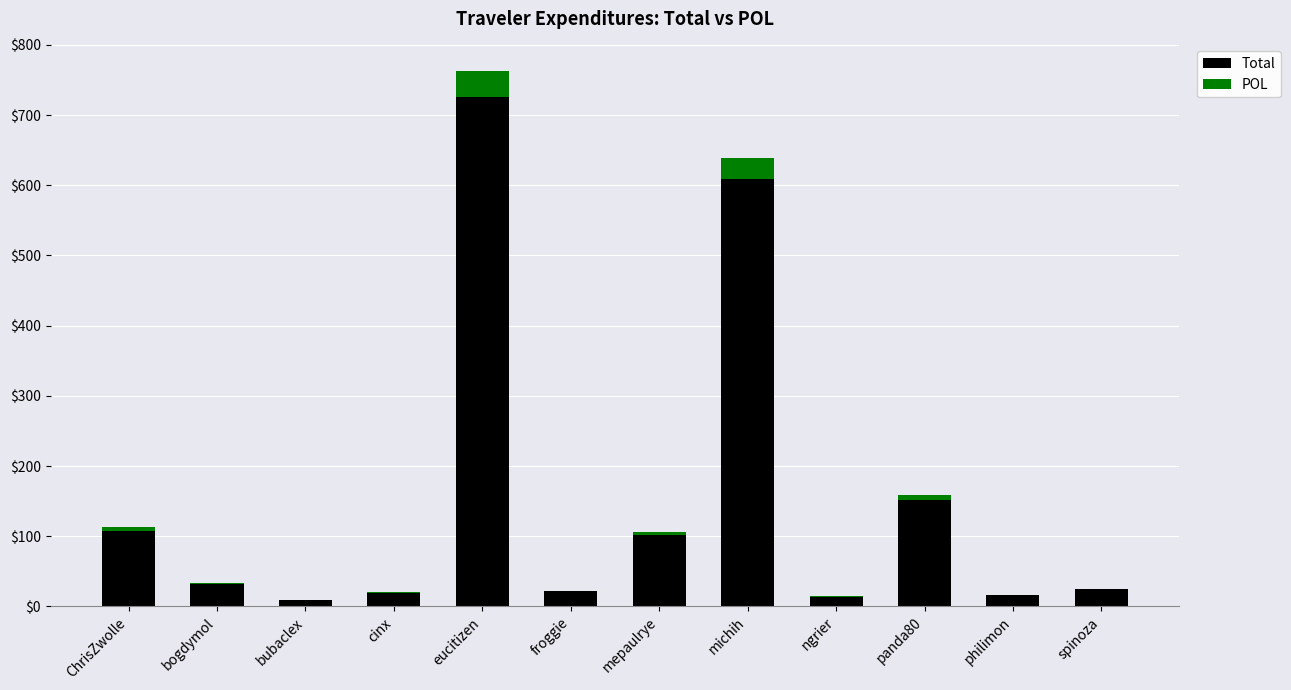

What is the average value of the Total series?

152.6